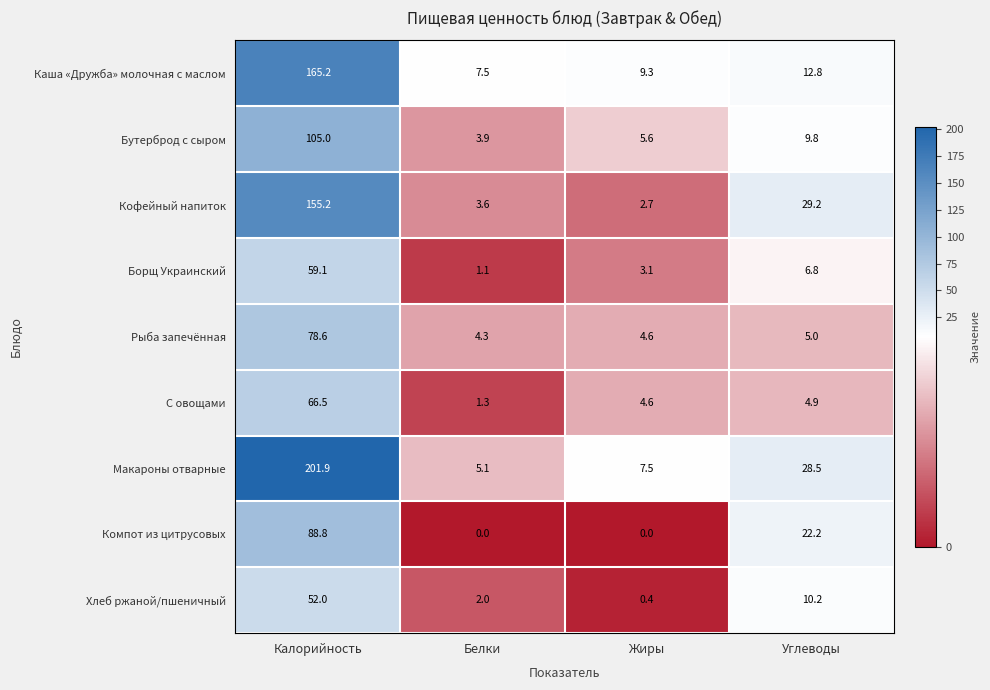

What is the approximate value of Бутерброд с сыром at Углеводы?

9.8